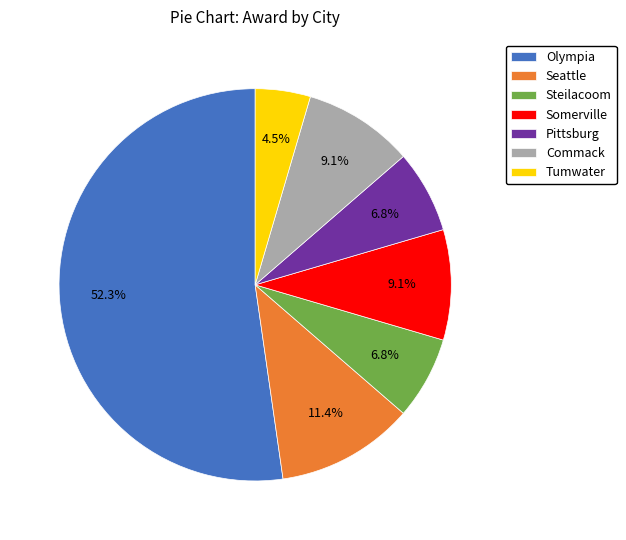

Which slice is the largest?

Olympia